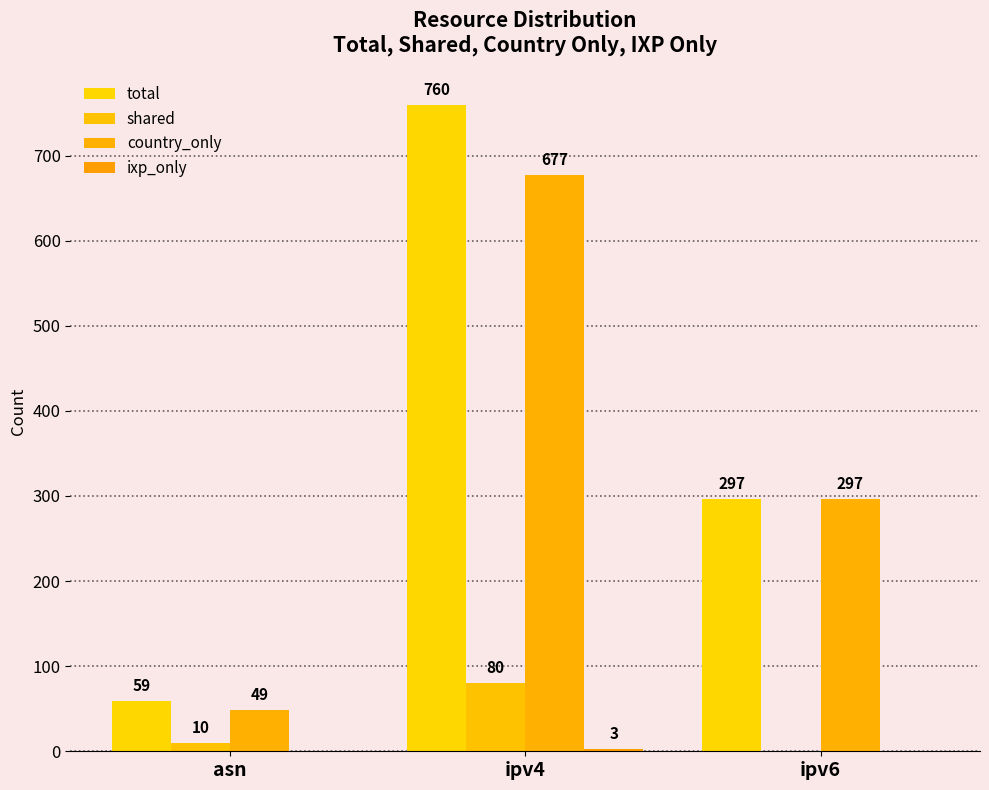

What is the label of the 1st bar from the right?

ipv6